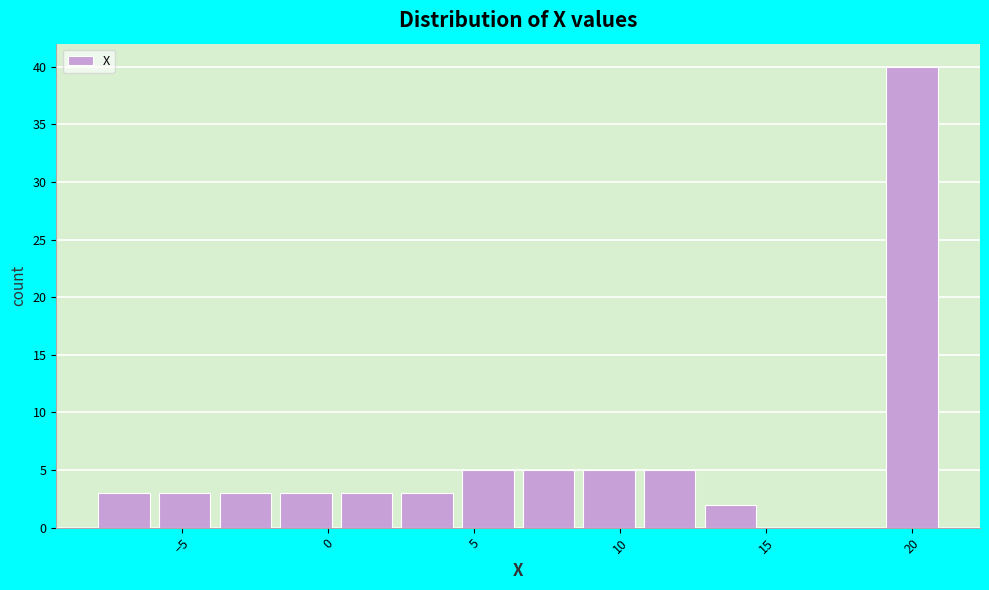

How tall is the bar that spans 10.5 to 12.5 on the x-axis? Neither the bar edges nor the heights are printed on the chart, so give them approximately, as read against the axes.

5